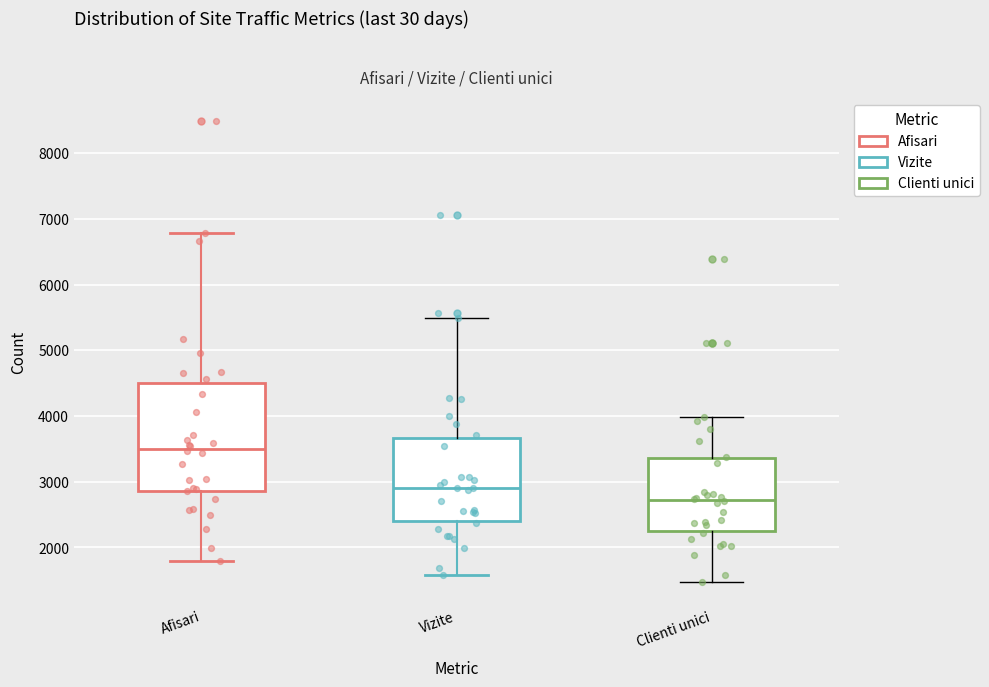

Where does the upper whisker of the box for Clienti unici end on the y-axis? The values are not printed on the chart, so give them approximately, as read against the axis.

4000